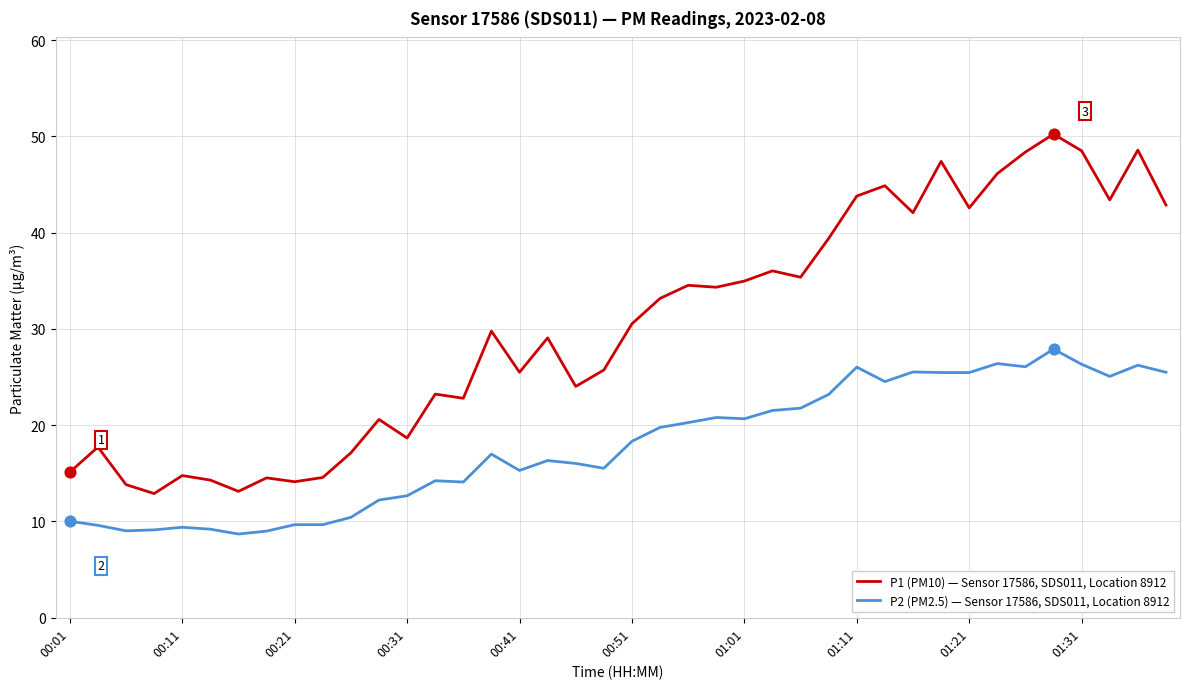

Which series has the widest spread of values?

P1 (PM10) — Sensor 17586, SDS011, Location 8912